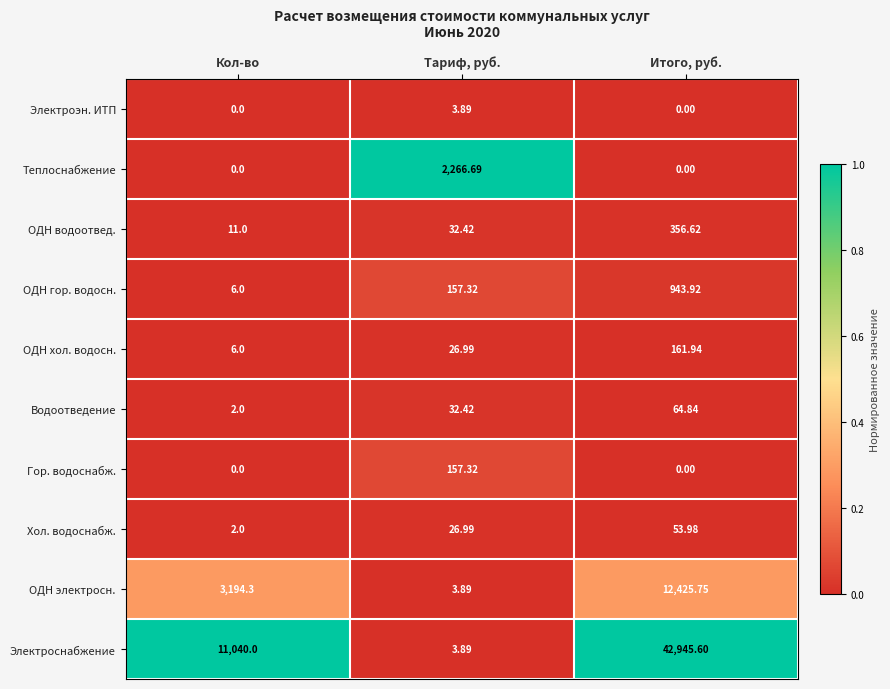

Which series changed the most between Тариф, руб. and Итого, руб.?

Электроснабжение